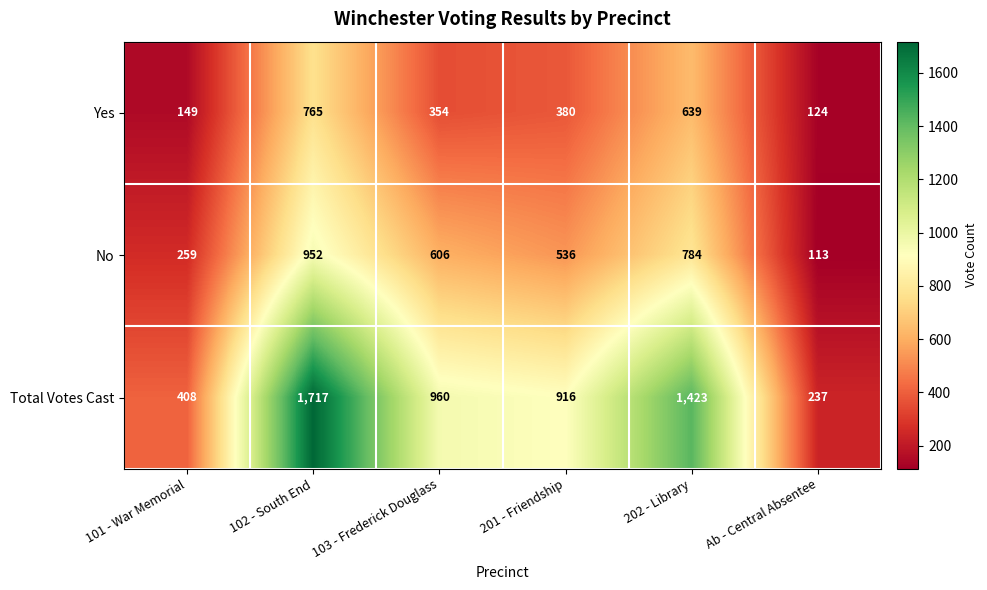

What is the average value of the Yes series?

402